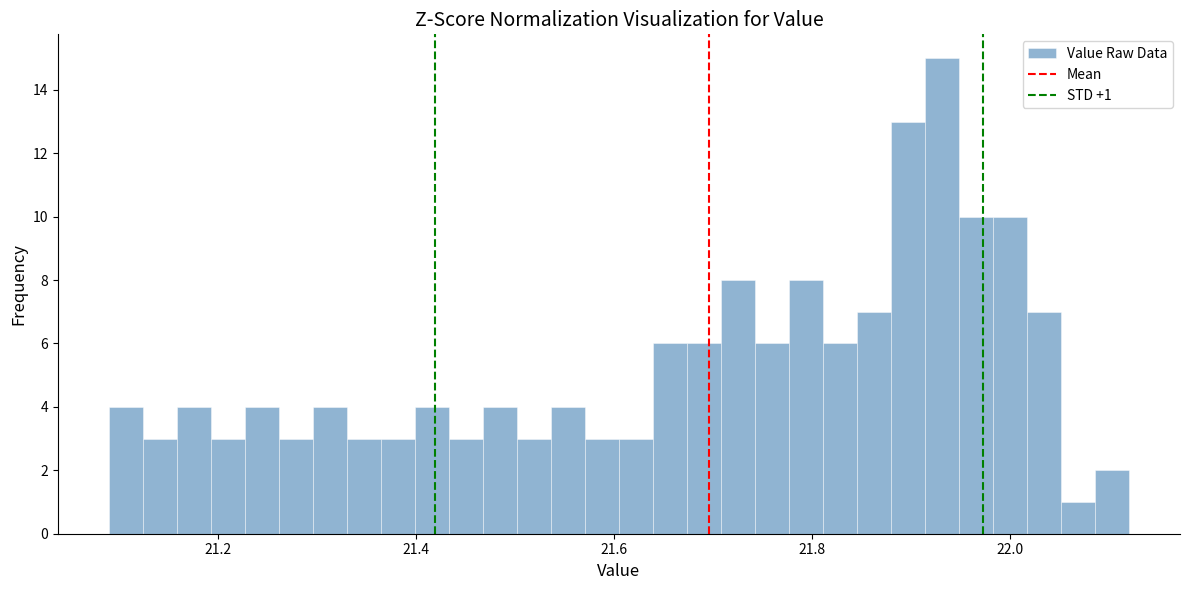

Read against the x-axis, roughly where is the centre of the tallest bar?

21.94